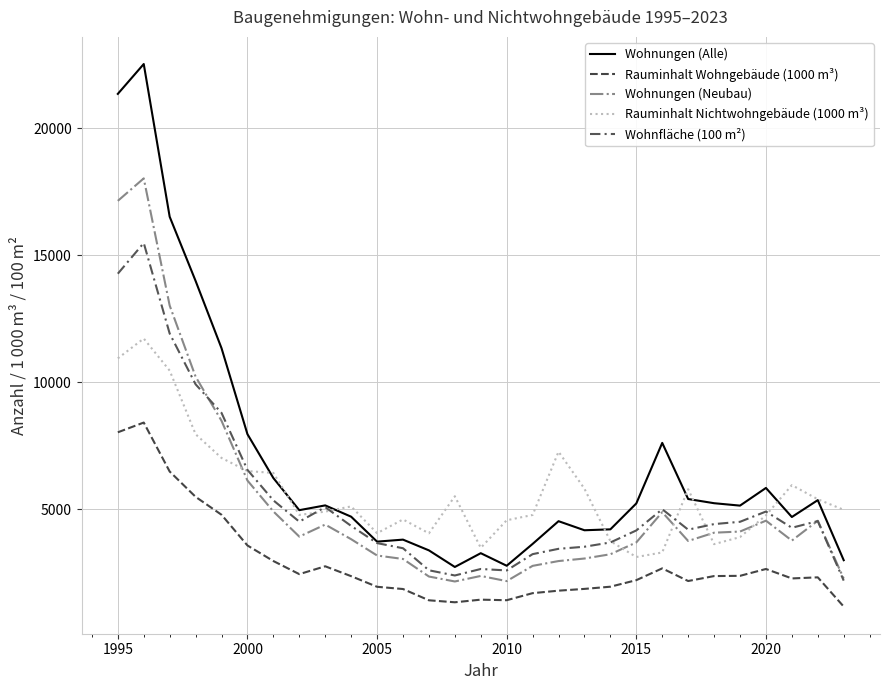

How many lines are shown in the chart?

5